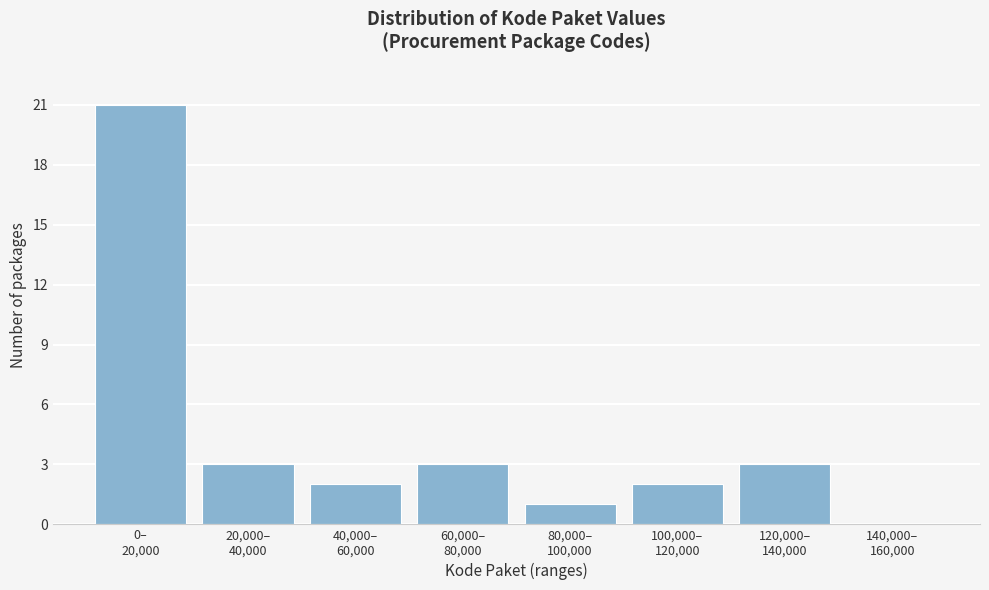

What is the sum of all values?

35